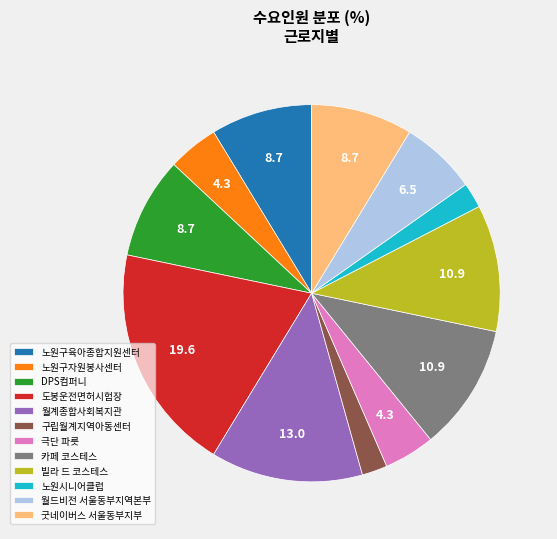

What is the largest slice in the pie chart?

도봉운전면허시험장